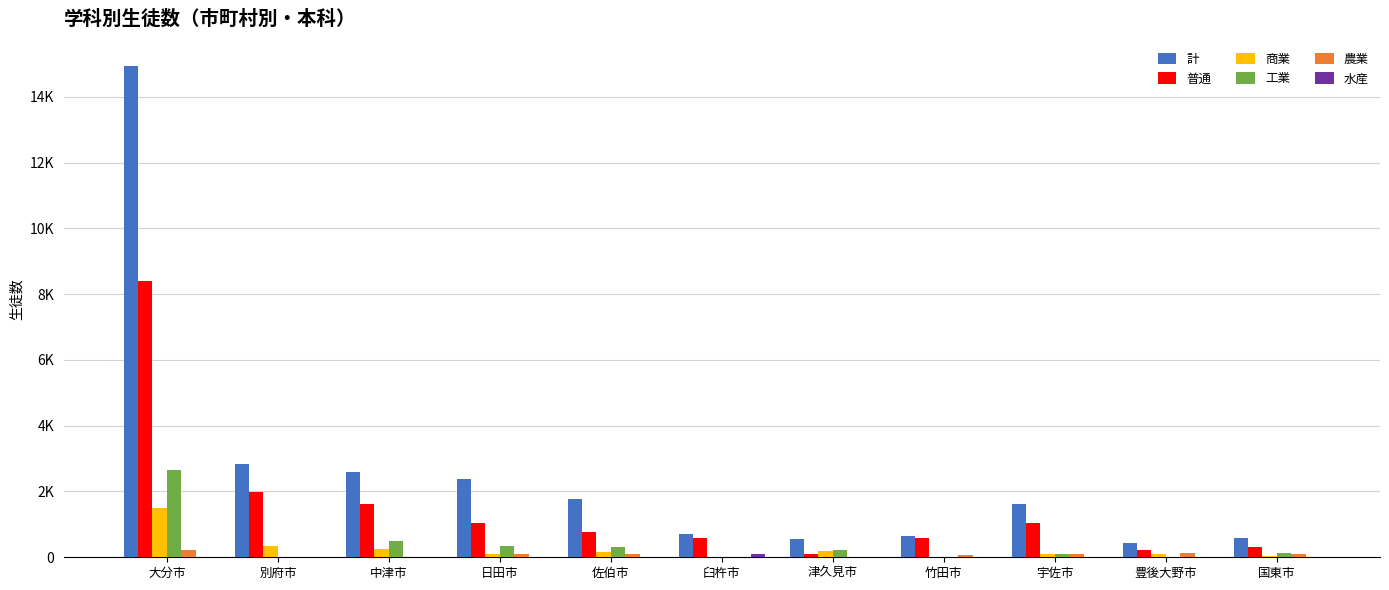

At which label does 計 first exceed 1627?

大分市